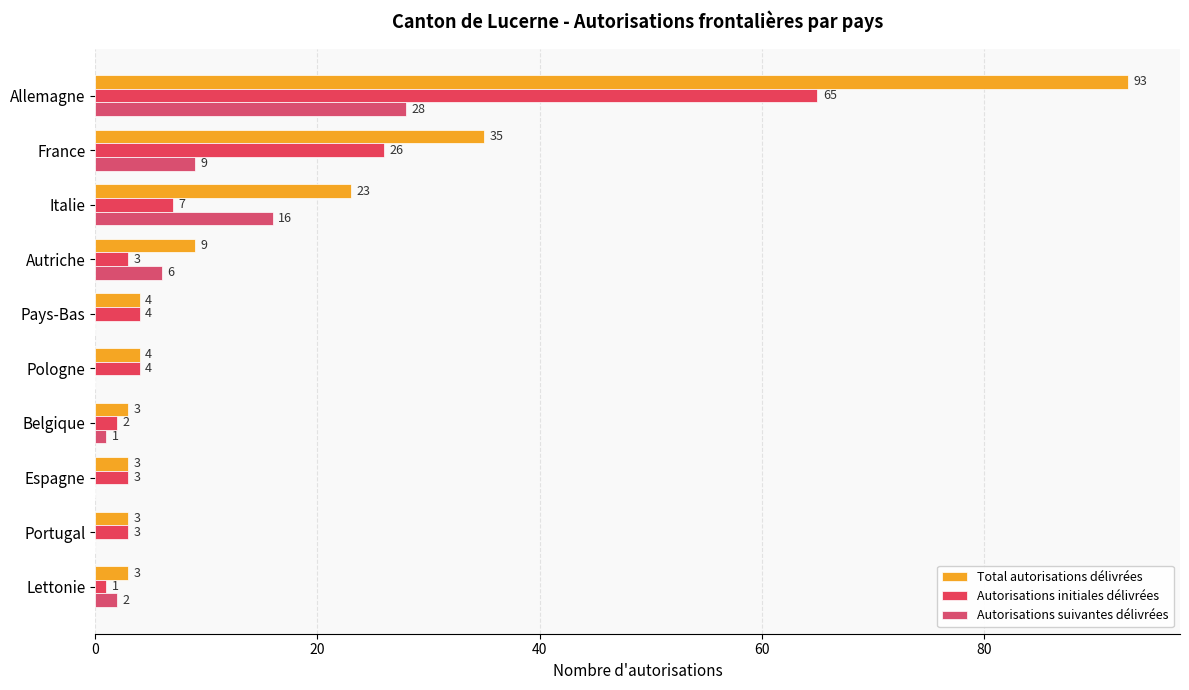

Count the number of categories in the chart.

10